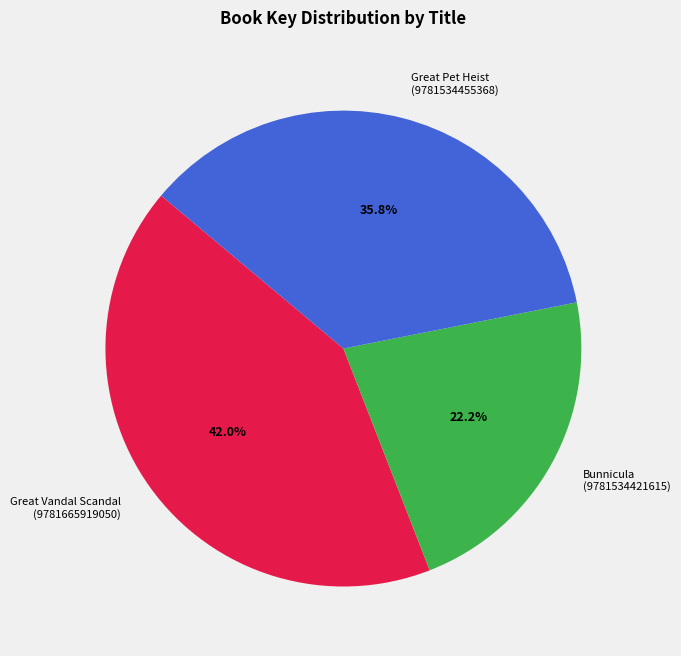

Between Bunnicula (9781534421615) and Great Pet Heist (9781534455368), which is larger?

Great Pet Heist (9781534455368)